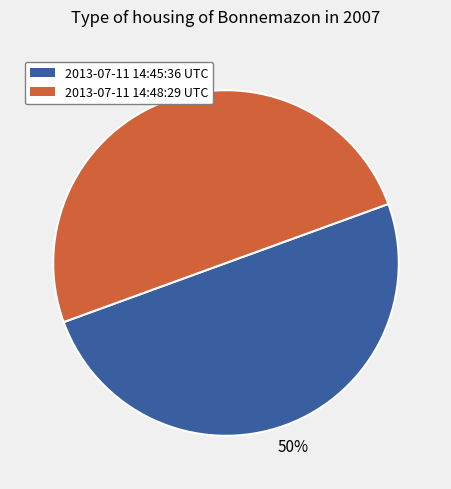

To the nearest percent, what percentage of the pie is 2013-07-11 14:45:36 UTC?

50%